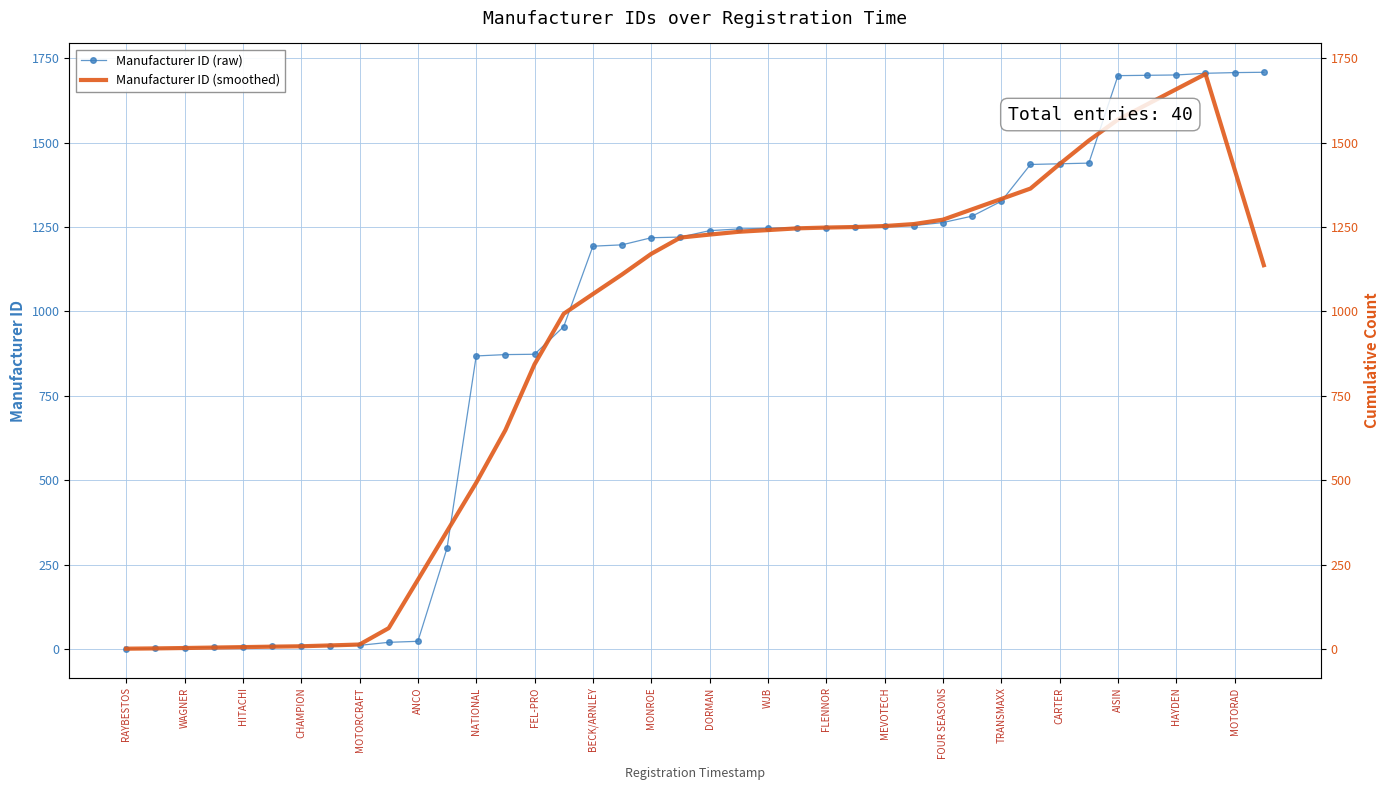

At how many categories does at least one series exceed 644?

28